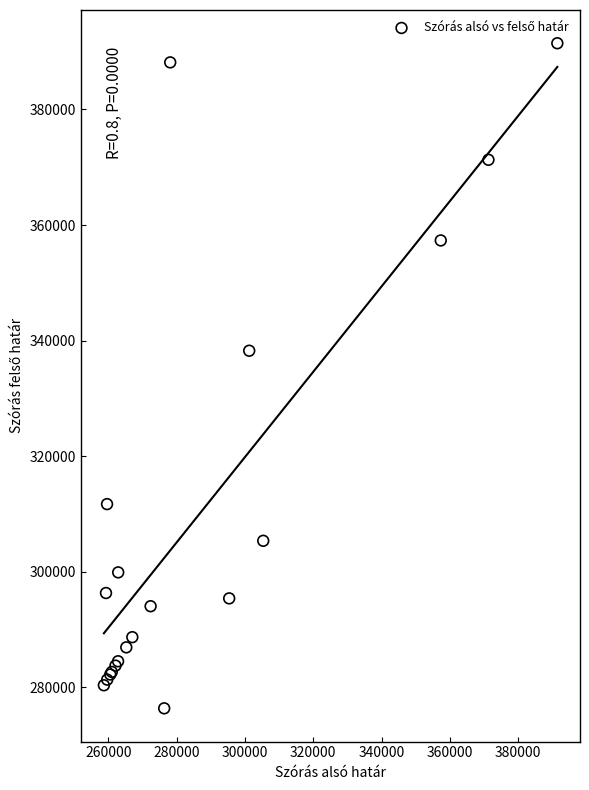

What Y value in the scatter plot is closest to 333921?

338259